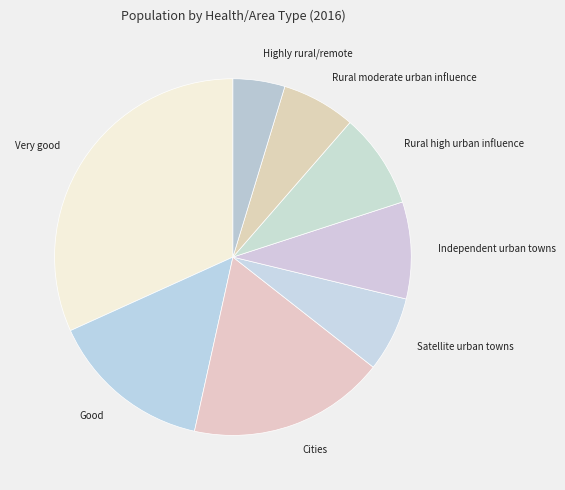

Which slice is the largest?

Very good